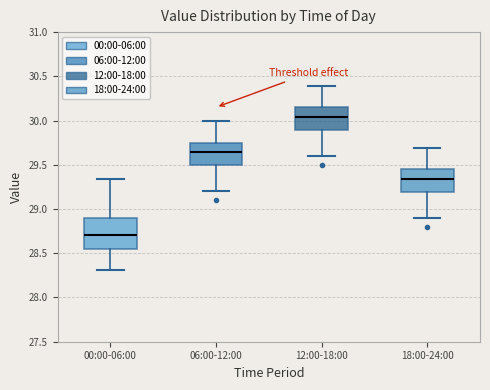

Reading left to right, transcribe this box plot: for each box, give where its median line is, the range the box spans, and where its two whiskers end, as read against the y-axis. The values are not printed on the chart, so give them approximately, as read against the axis.

00:00-06:00: median 28.70, box 28.55 to 28.90, whiskers 28.30 to 29.35
06:00-12:00: median 29.65, box 29.50 to 29.75, whiskers 29.20 to 30.00
12:00-18:00: median 30.05, box 29.90 to 30.15, whiskers 29.60 to 30.40
18:00-24:00: median 29.35, box 29.20 to 29.45, whiskers 28.90 to 29.70